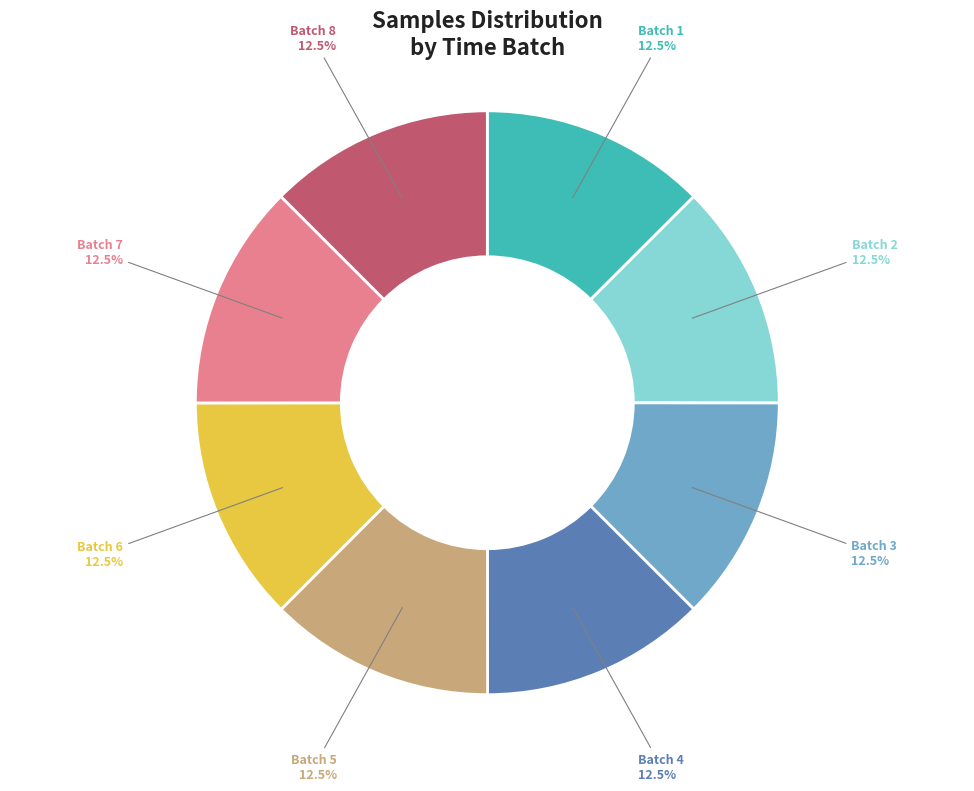

Is there any slice that represents more than half of the pie?

No